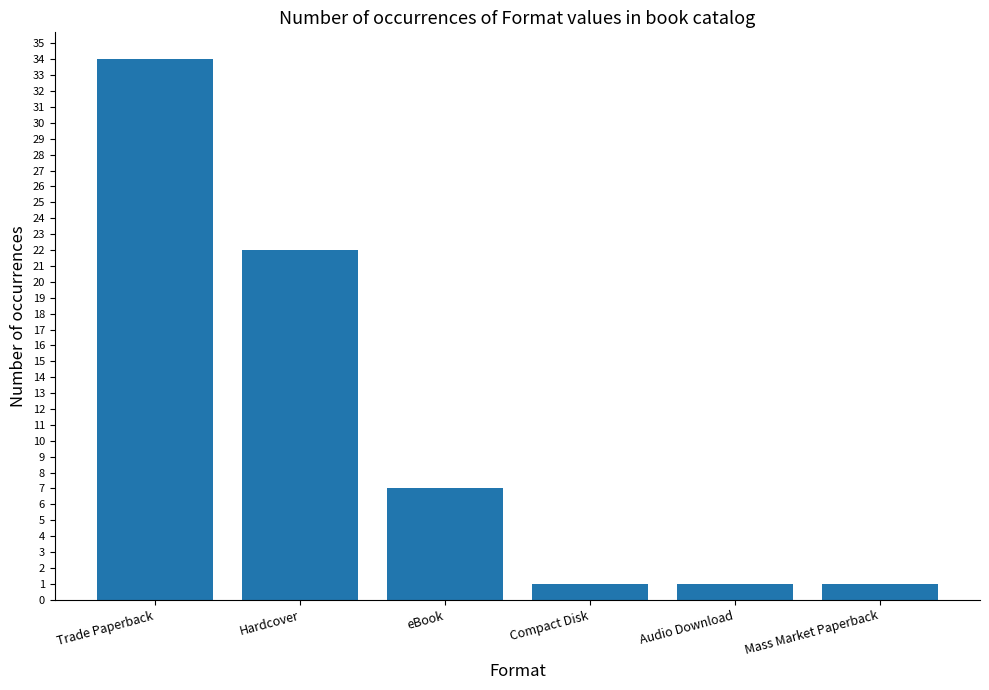

What is the minimum value shown in the chart?

1